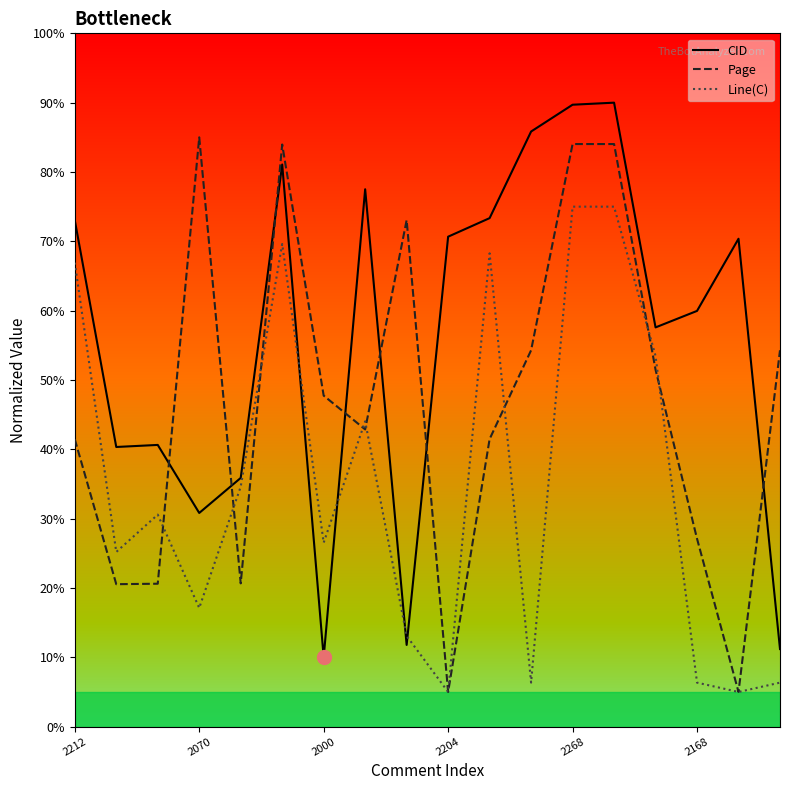

What is the sum of all CID values?

1009.7